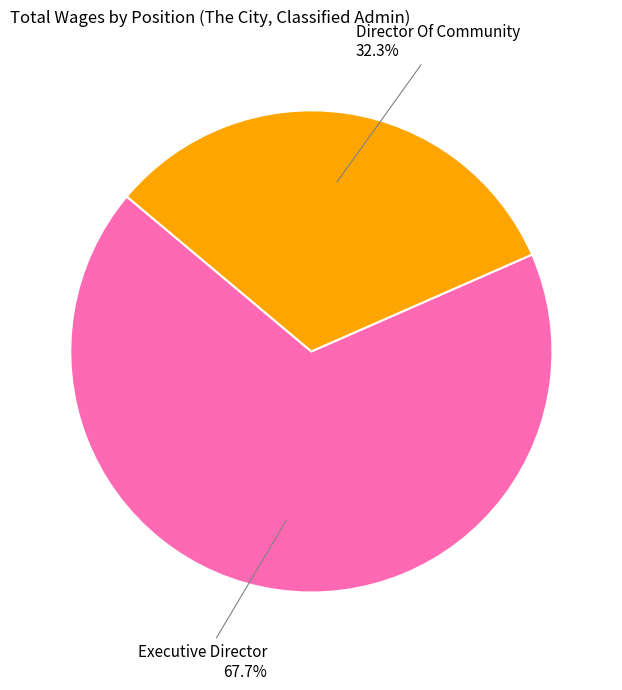

To the nearest percent, what is the combined percentage of Executive Director and Director Of Community?

100%